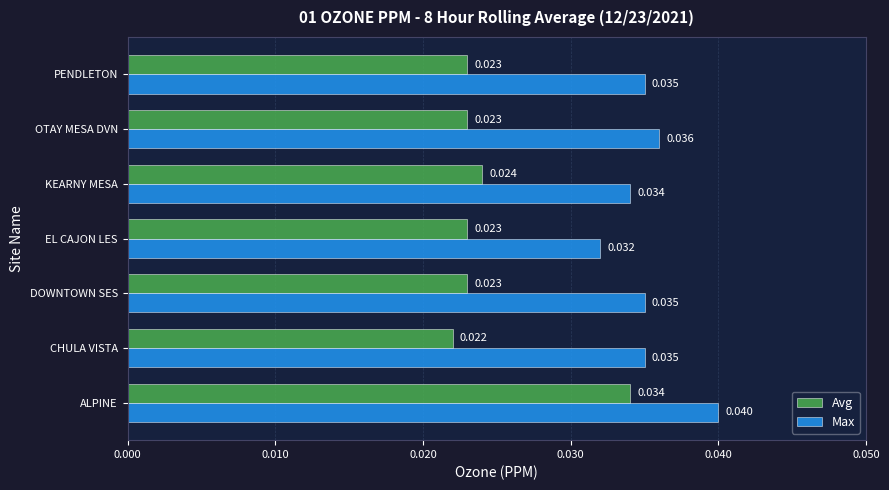

List the series in order of their peak value, highest first.

Max, Avg